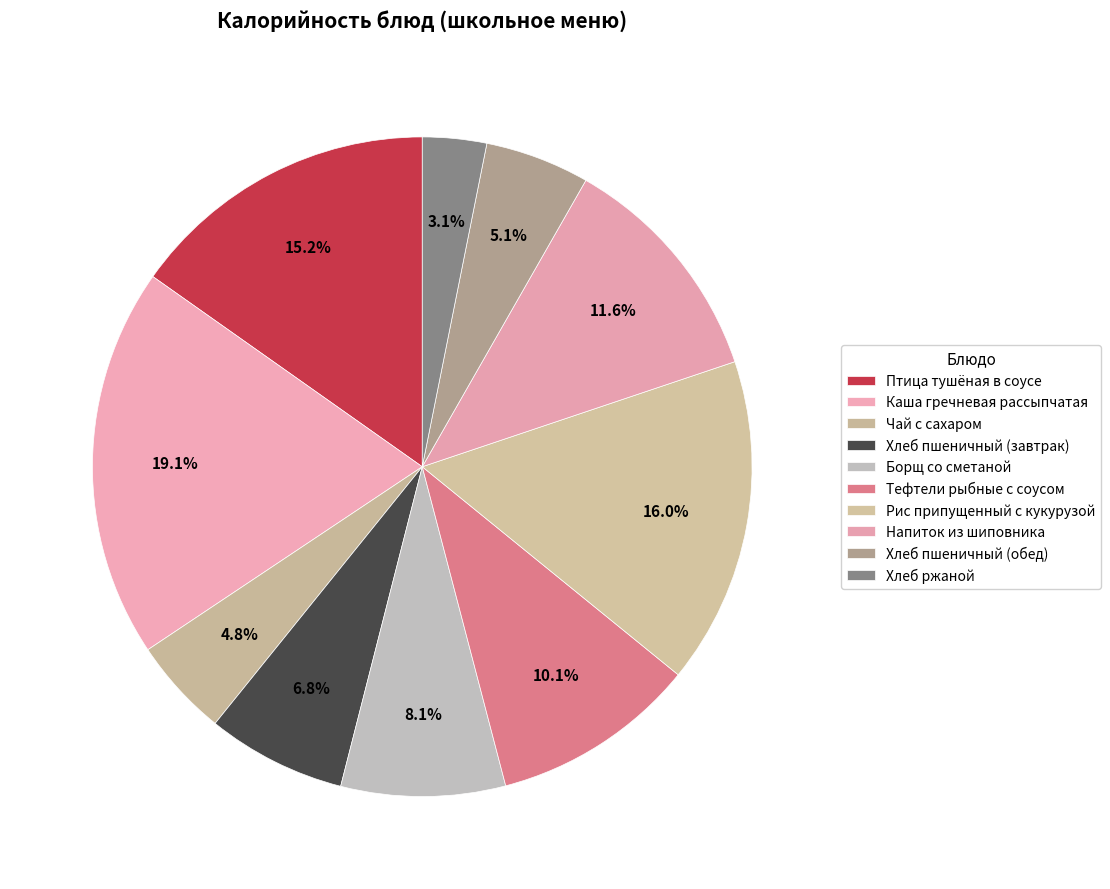

Rank the categories by value from lowest to highest.

Хлеб ржаной, Чай с сахаром, Хлеб пшеничный (обед), Хлеб пшеничный (завтрак), Борщ со сметаной, Тефтели рыбные с соусом, Напиток из шиповника, Птица тушёная в соусе, Рис припущенный с кукурузой, Каша гречневая рассыпчатая